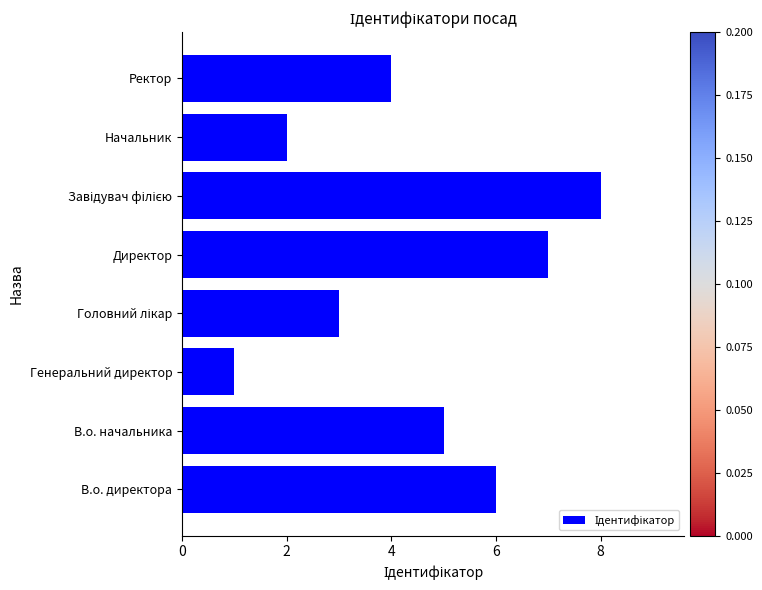

The chart shows a value of 9 at В.о. директора. True or false?

False